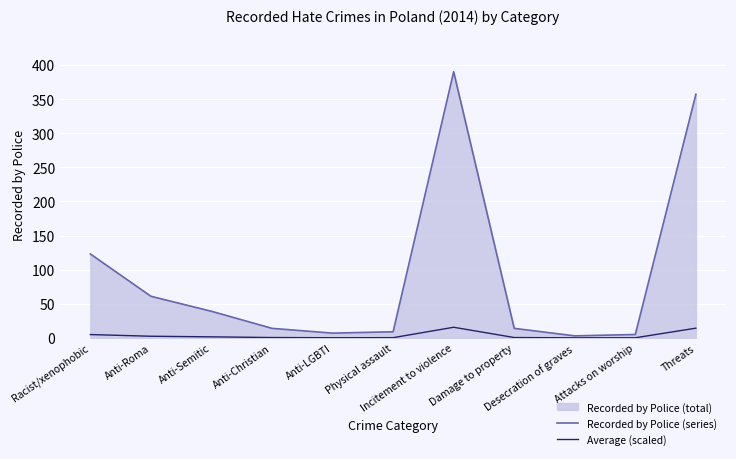

What is the minimum value shown in the chart?

0.1